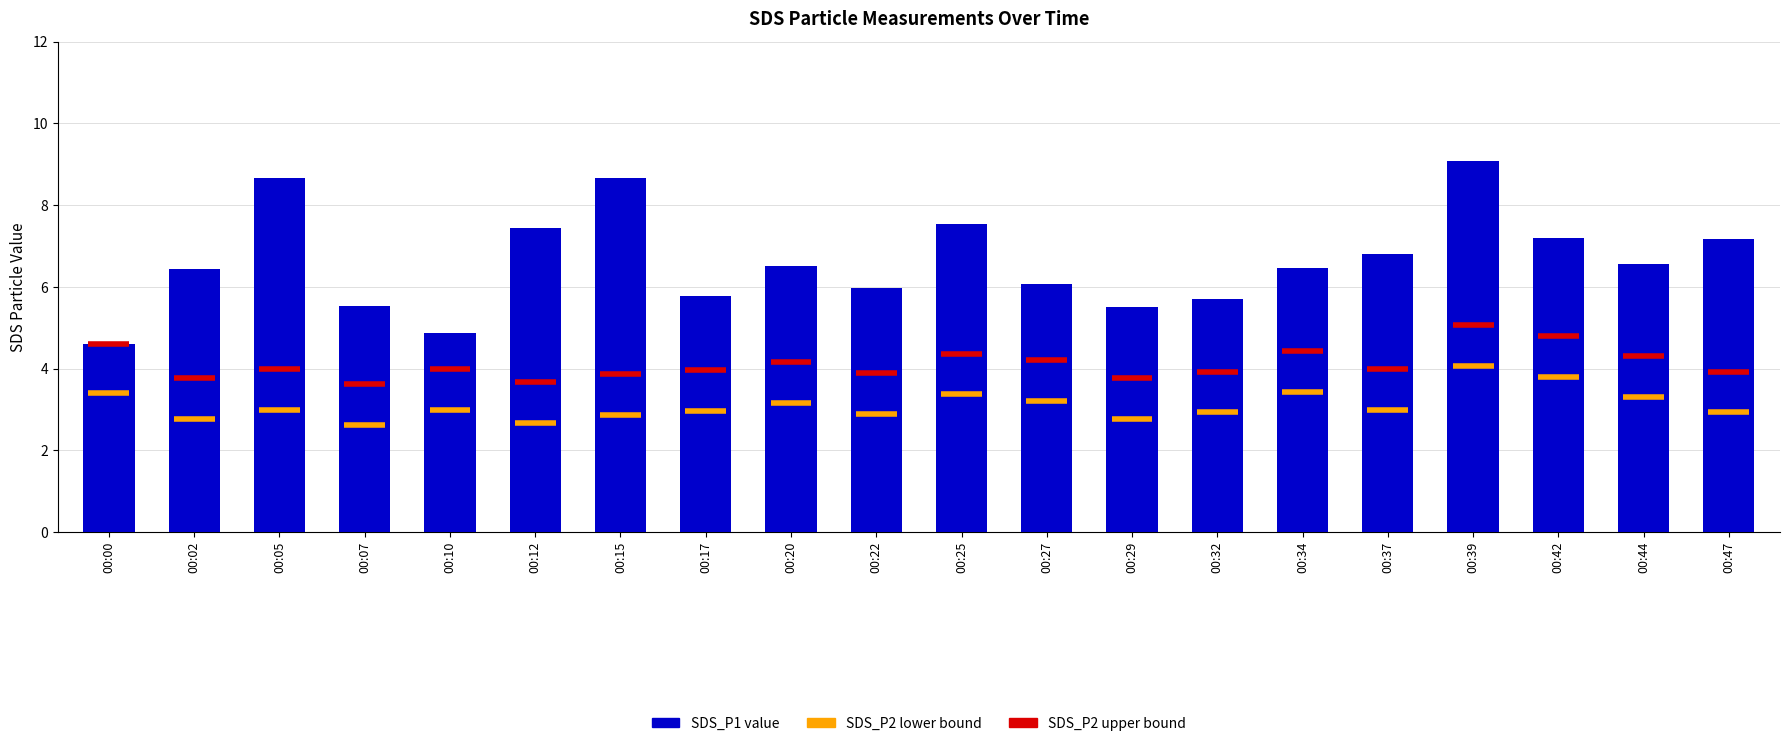

What is the value of the 11th bar from the left?

7.5